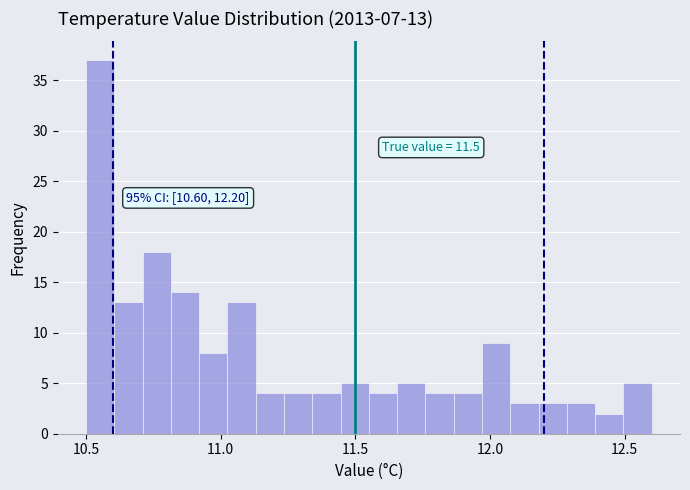

Read against the x-axis, roughly where is the centre of the tallest bar?

10.55